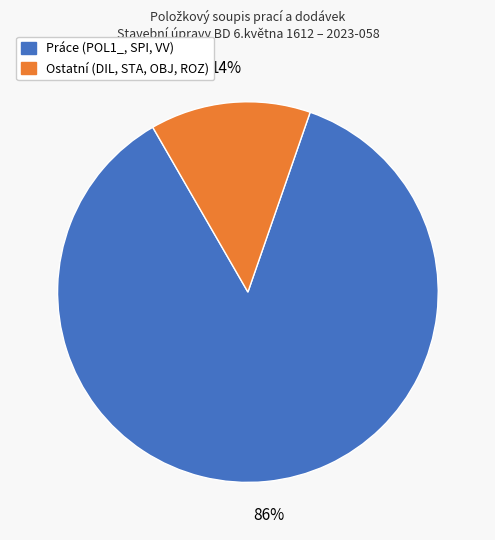

What is the smallest slice in the pie chart?

Ostatní (DIL, STA, OBJ, ROZ)